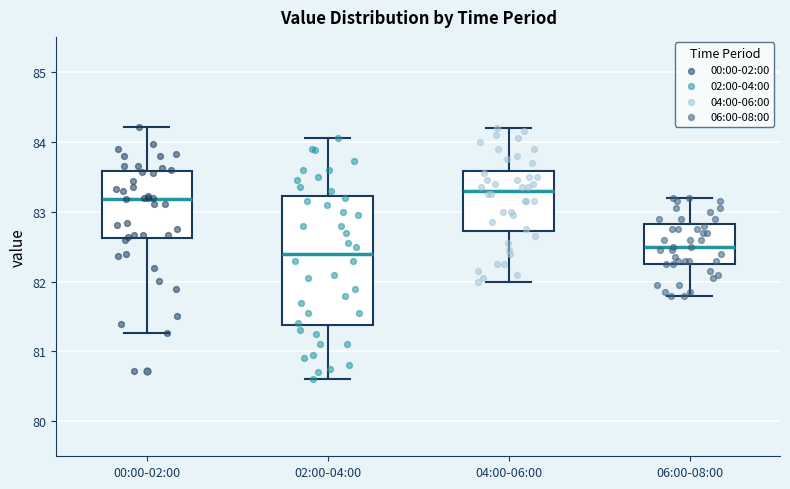

Reading left to right, read every box against the y-axis: the position of its median line, the range the box covers, and the ends of its whiskers. The values are not printed on the chart, so give them approximately, as read against the axis.

00:00-02:00: median 83.2, box 82.6 to 83.6, whiskers 81.3 to 84.2
02:00-04:00: median 82.4, box 81.4 to 83.2, whiskers 80.6 to 84.1
04:00-06:00: median 83.3, box 82.7 to 83.6, whiskers 82.0 to 84.2
06:00-08:00: median 82.5, box 82.3 to 82.8, whiskers 81.8 to 83.2